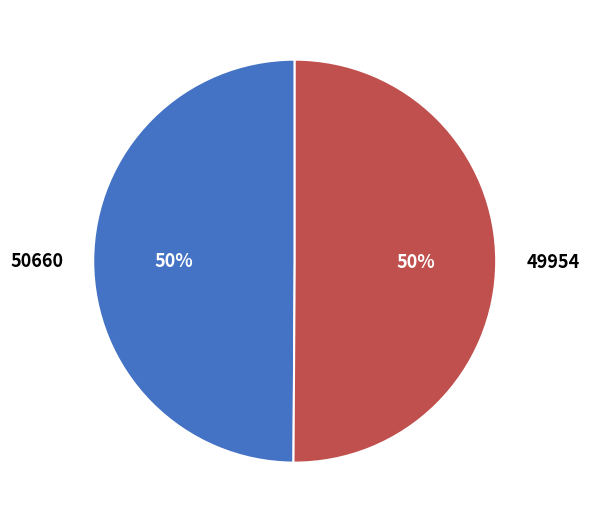

The 50660 slice represents 43% of the pie. True or false?

False